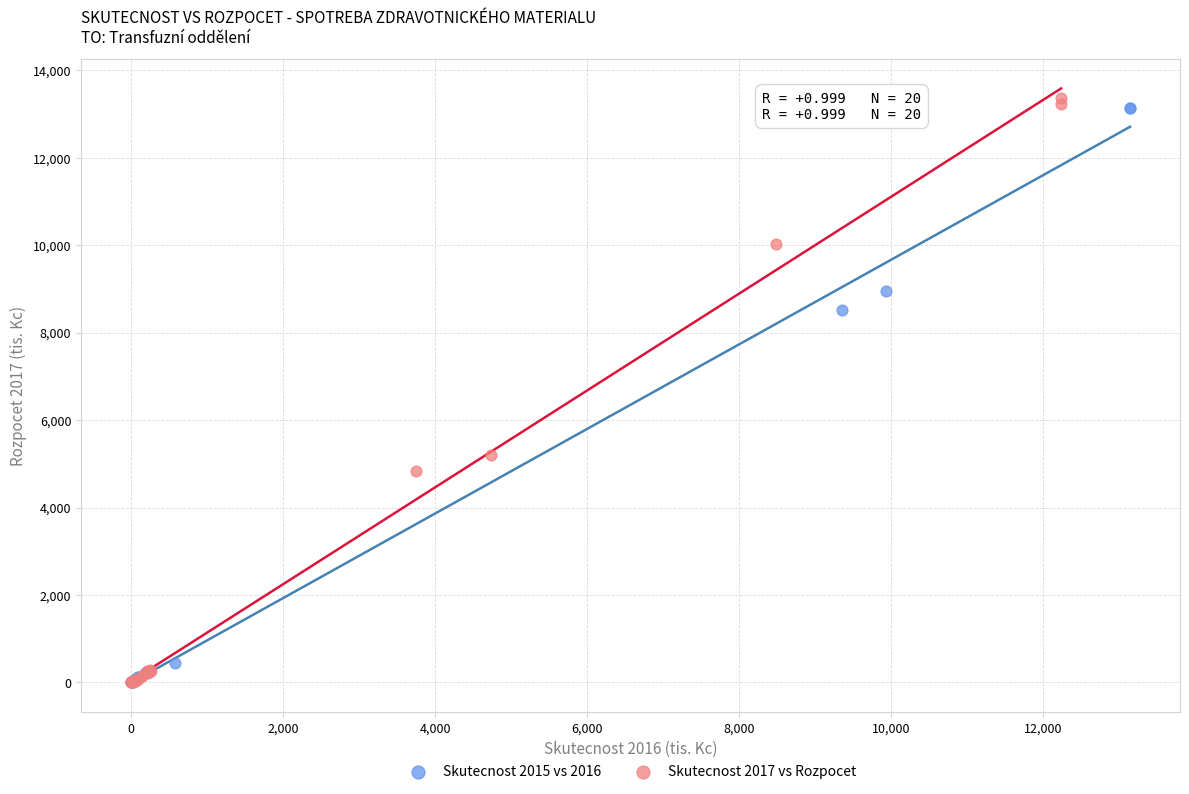

Which series has the widest spread of Y values?

Skutecnost 2017 vs Rozpocet